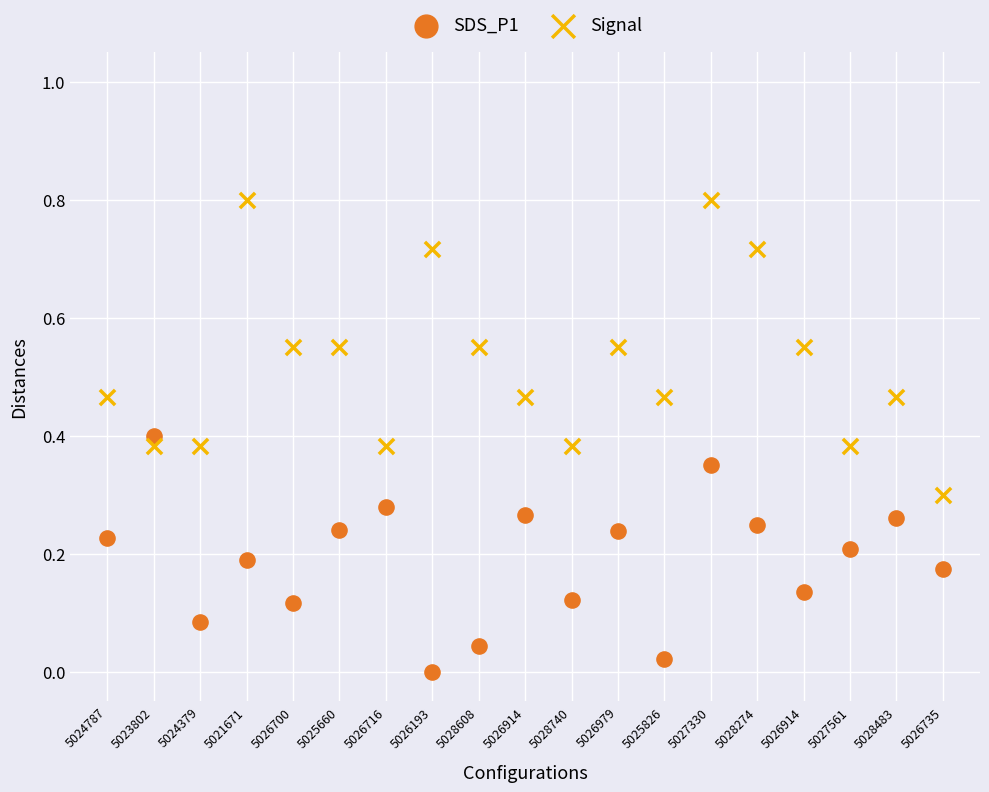

Across all data points, what is the range of Y values (max minus min)?

0.8